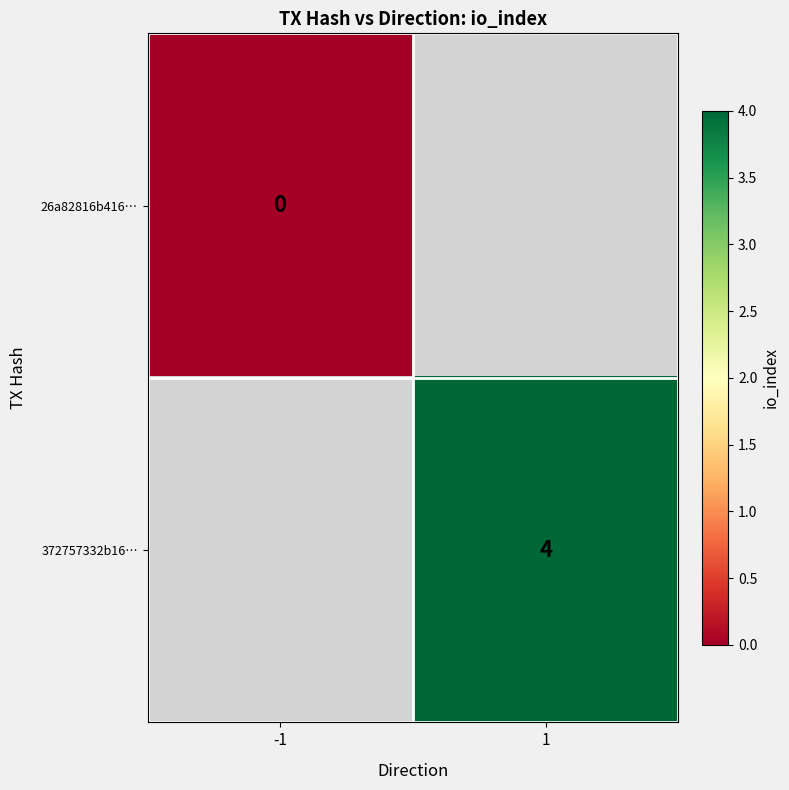

Count the number of categories in the chart.

2